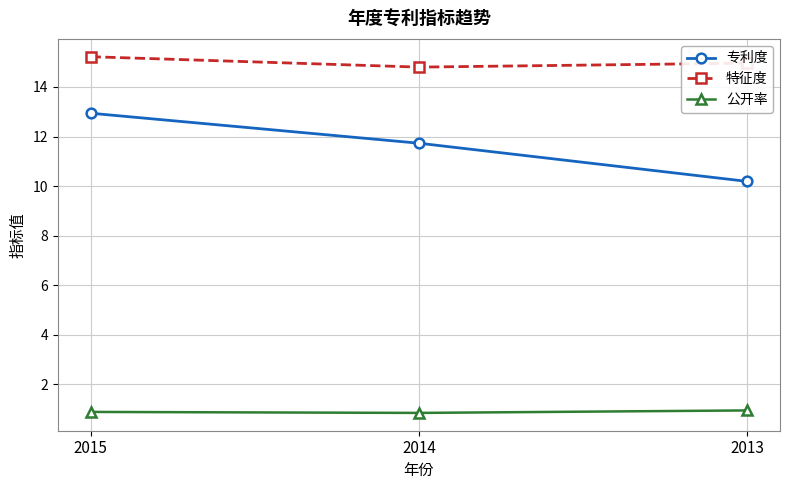

Rank the categories by 专利度 value from lowest to highest.

2013, 2014, 2015